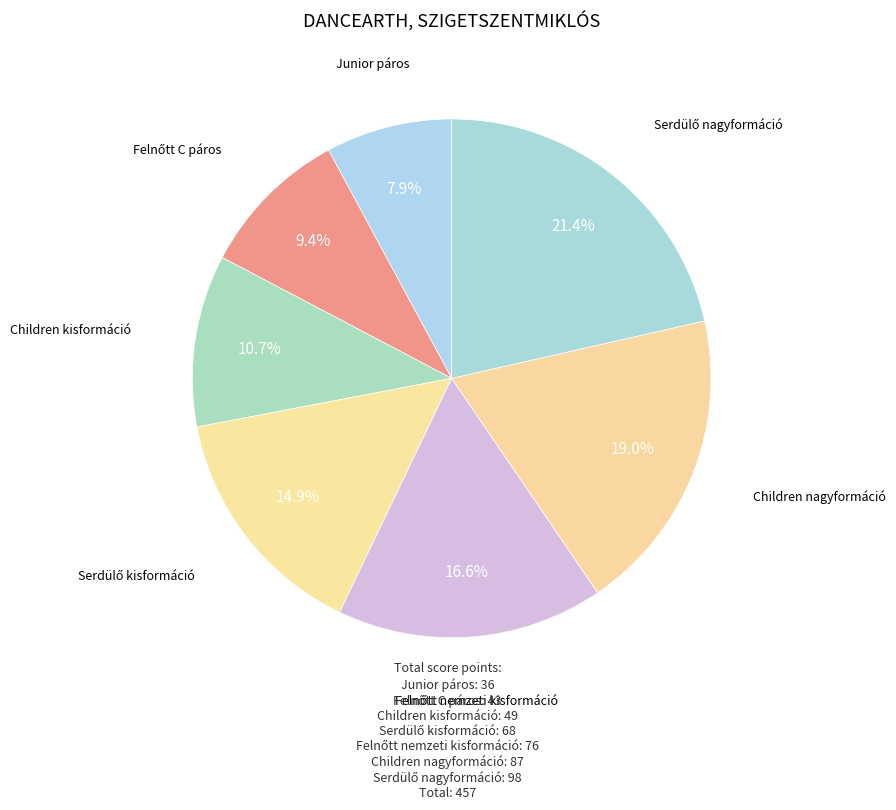

To the nearest percent, what percentage of the pie is Children kisformáció?

11%